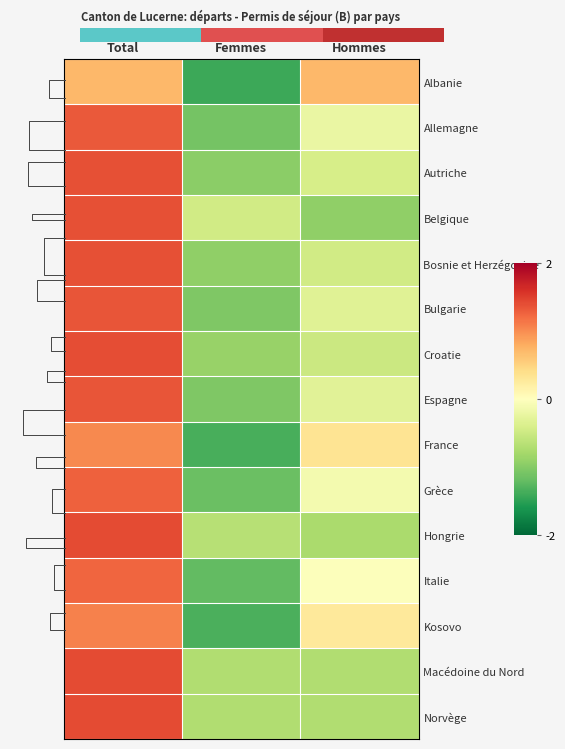

Which category has the lowest value in the Allemagne series?

Femmes